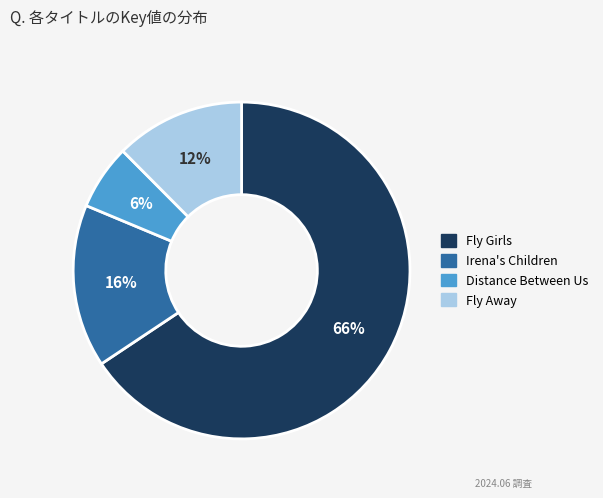

Is it true that Fly Away is 18% of the pie?

False